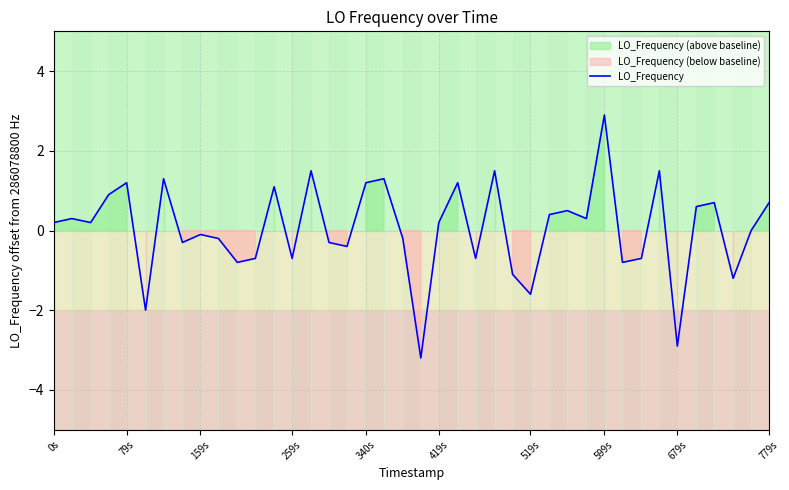

What is the maximum value for LO_Frequency?

2.9